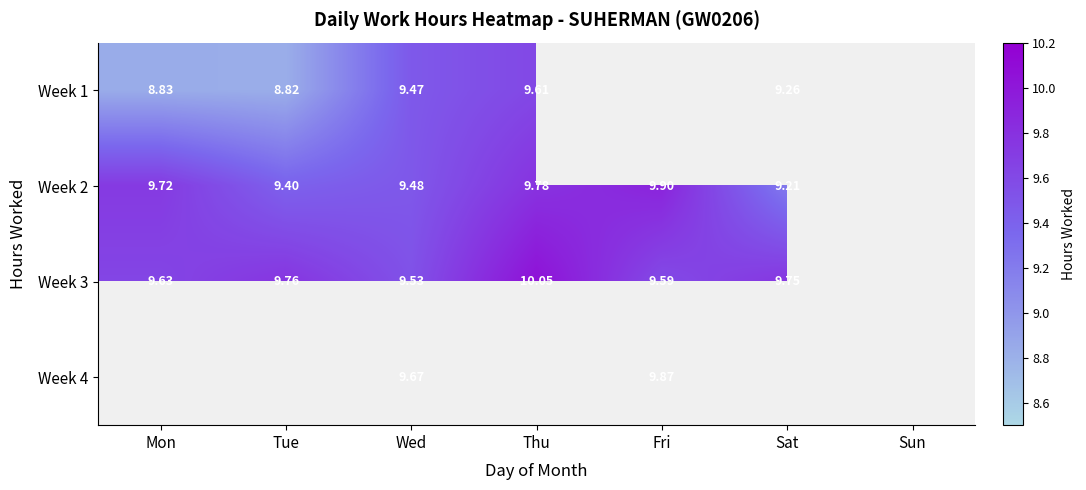

Is the value of Week 1 at Sat greater than the value of Week 3 at Wed?

No